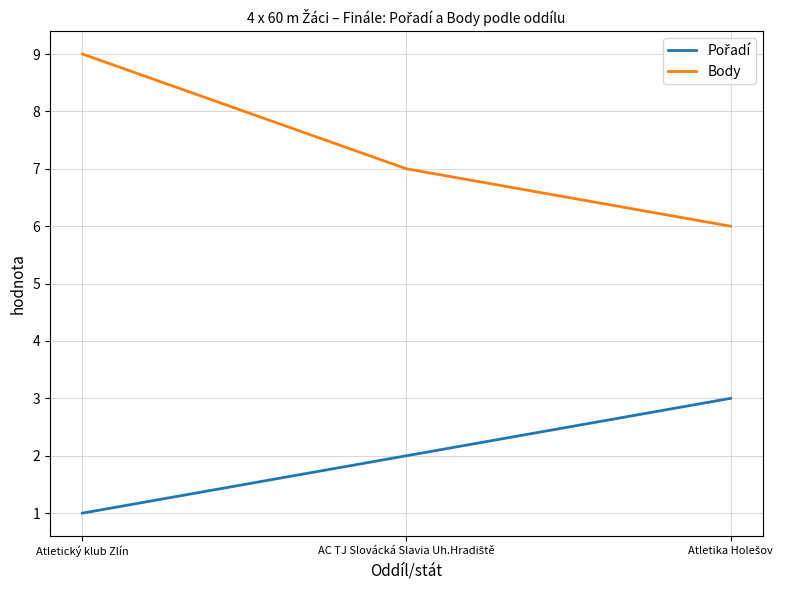

What is the greatest value displayed?

9